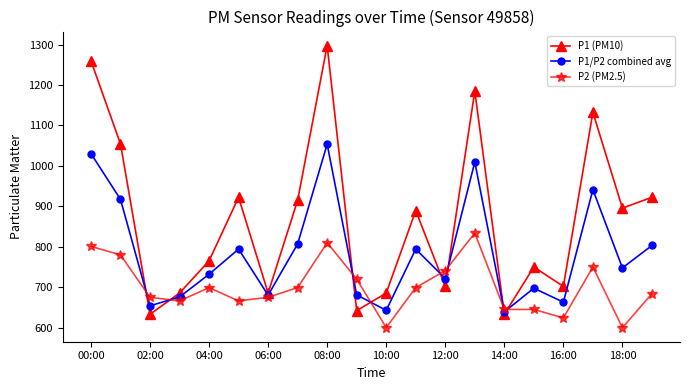

What is the value of the P1 (PM10) point at the 3rd from the left?

633.0